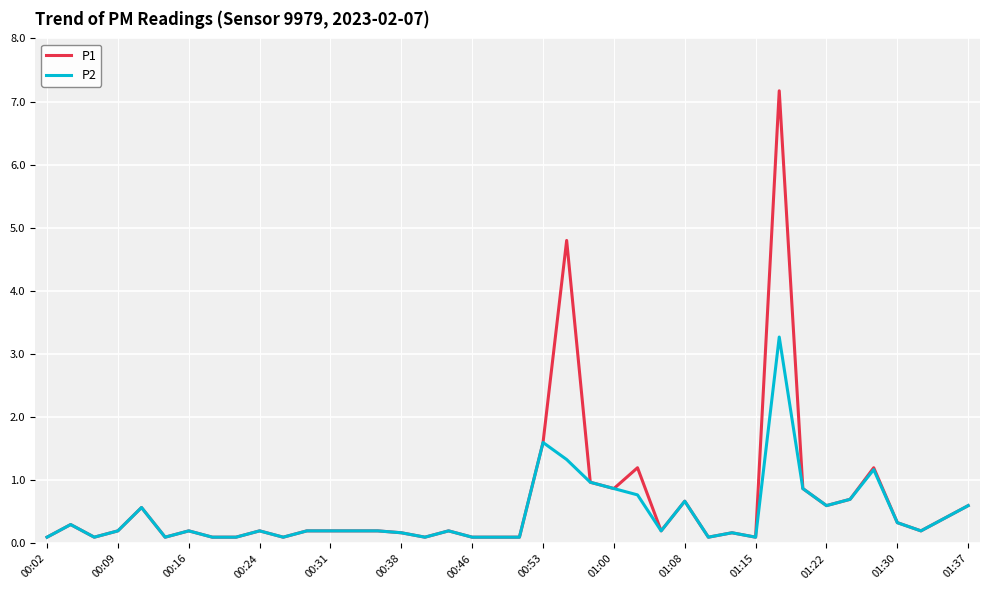

How many lines are shown in the chart?

2